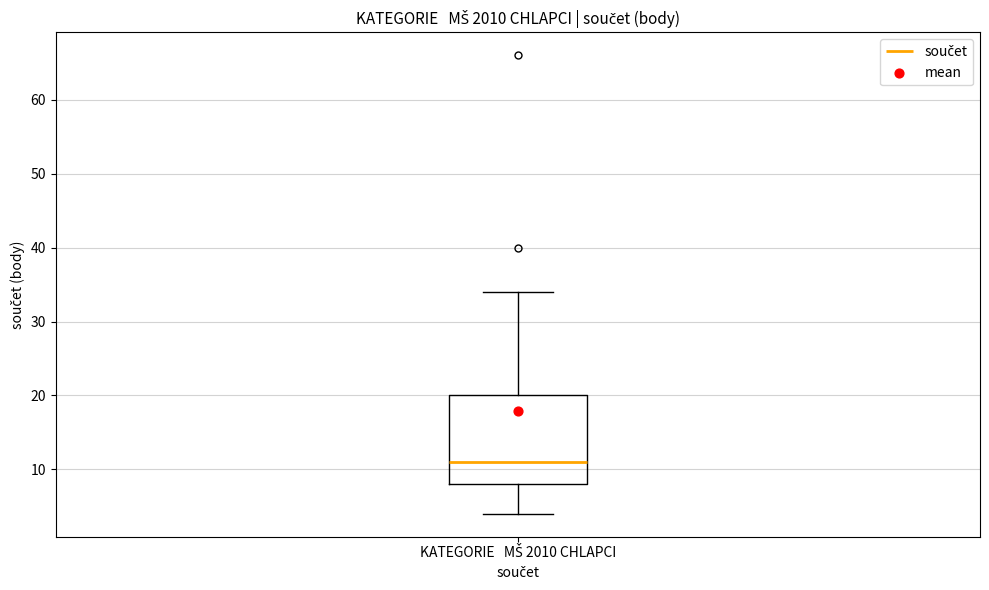

Where does the upper whisker of the box for KATEGORIE MŠ 2010 CHLAPCI end on the y-axis? The values are not printed on the chart, so give them approximately, as read against the axis.

34